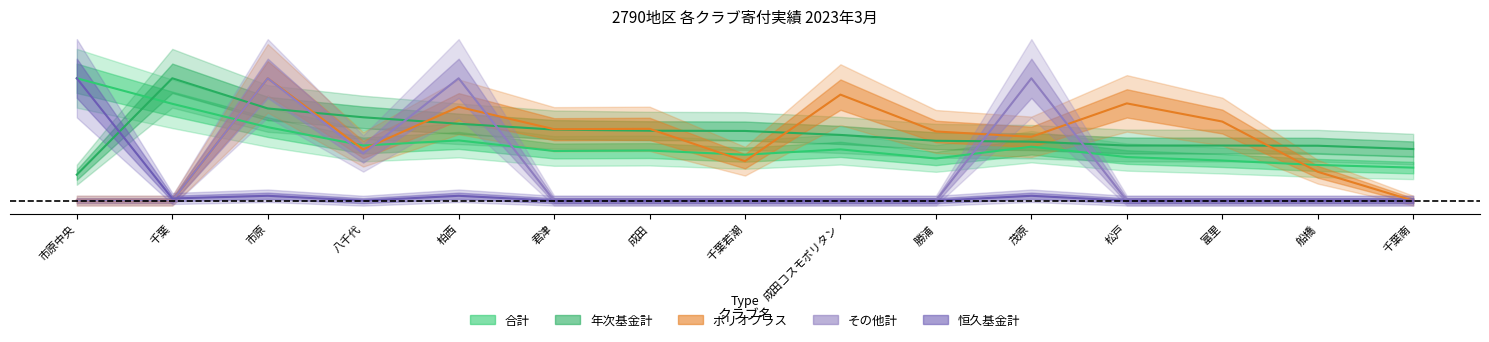

How many categories are shown in the chart?

15